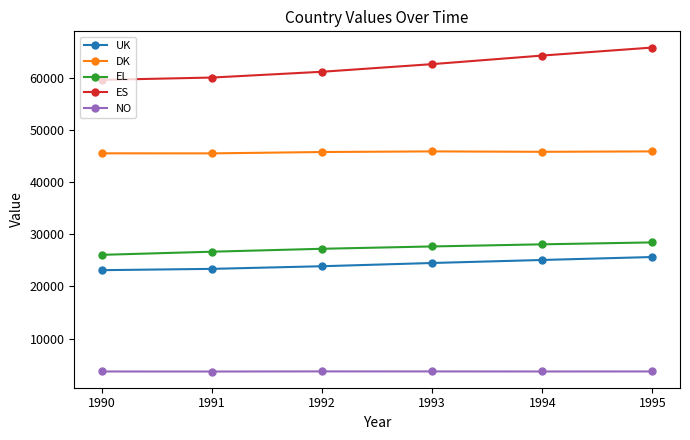

What is the difference between the maximum and minimum values in the NO series?

24